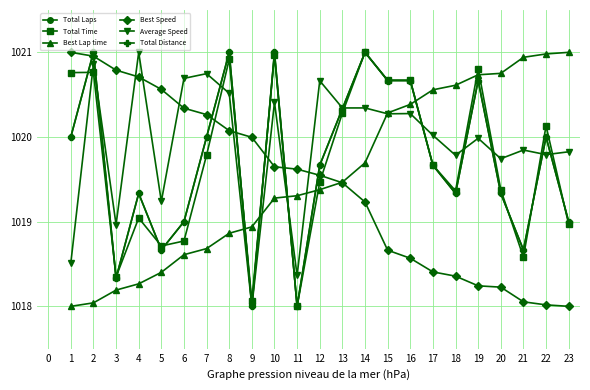

Is this an area chart (filled region under the line)?

No